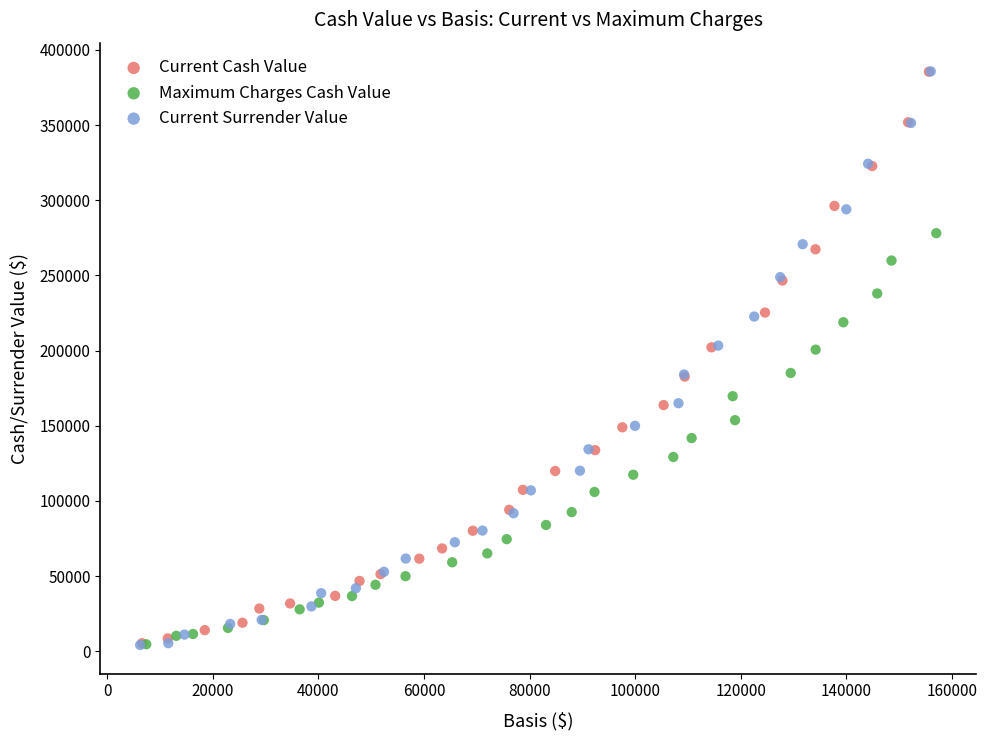

Which series has the largest Y range (max minus min)?

Current Surrender Value